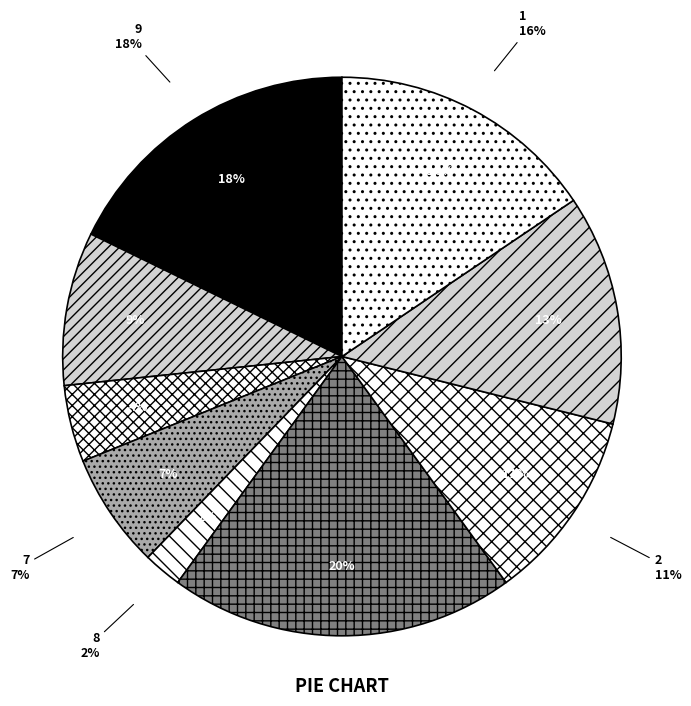

Does 7 represent more than half of the total?

No